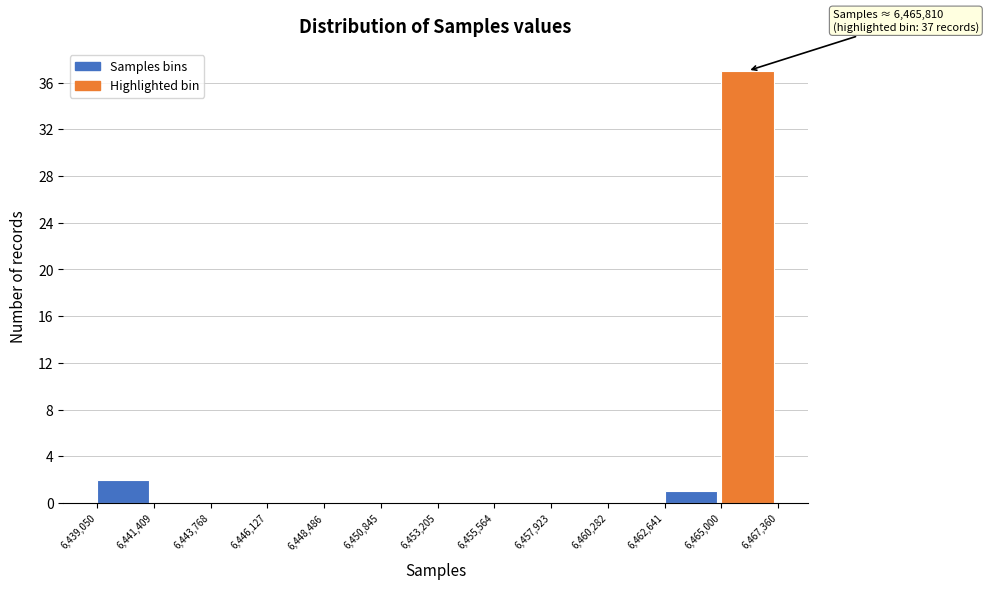

Over which range of the x-axis is the bar tallest?

6,465,000 to 6,467,360